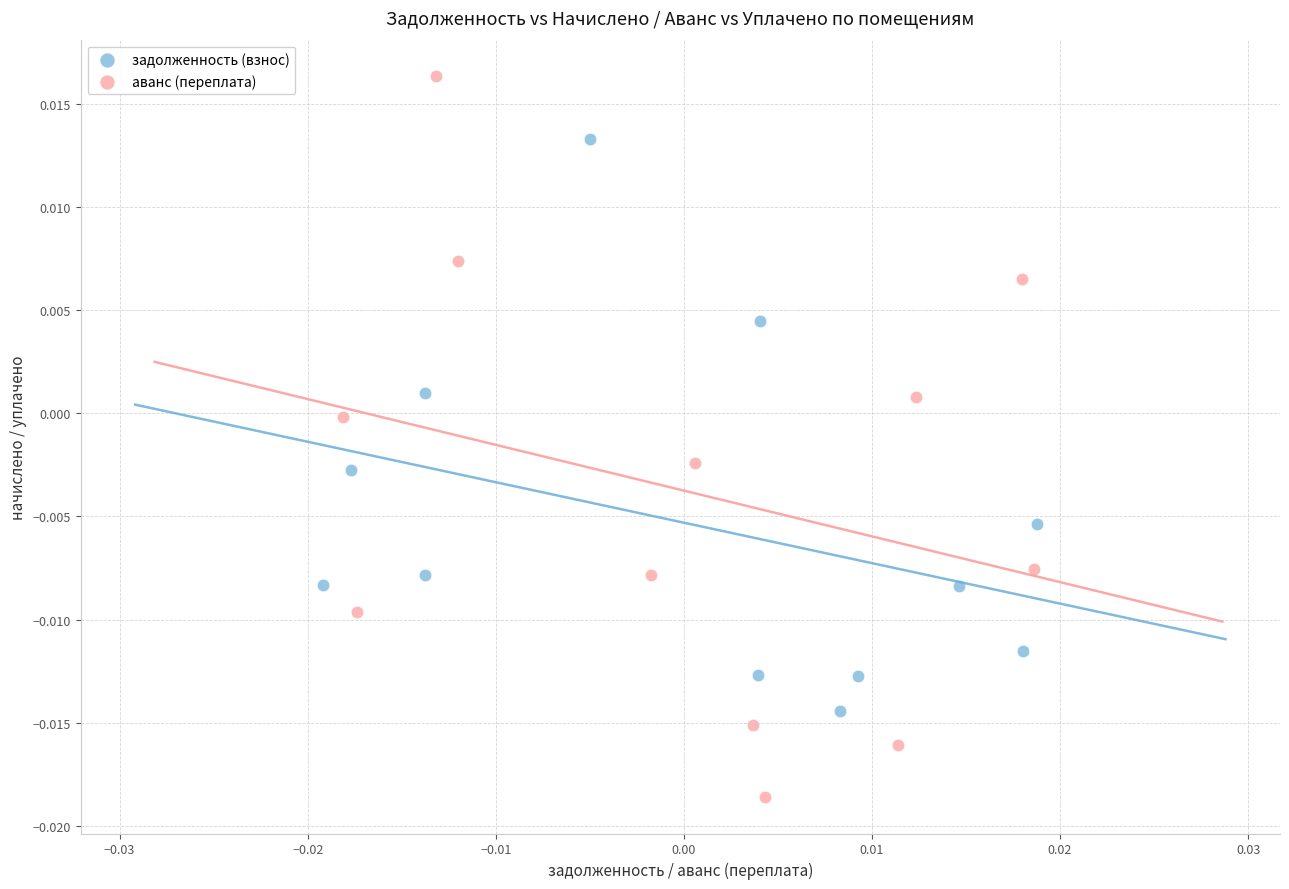

Which series reaches the minimum Y coordinate?

аванс (переплата)